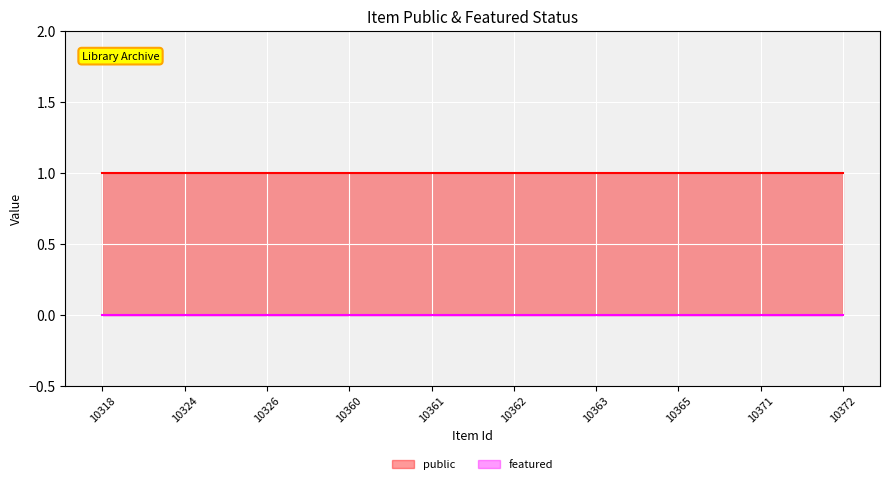

Reading left to right, what are all the values shown in this chart?

public: 10318=1	10324=1	10326=1	10360=1	10361=1	10362=1	10363=1	10365=1	10371=1	10372=1
featured: 10318=0	10324=0	10326=0	10360=0	10361=0	10362=0	10363=0	10365=0	10371=0	10372=0